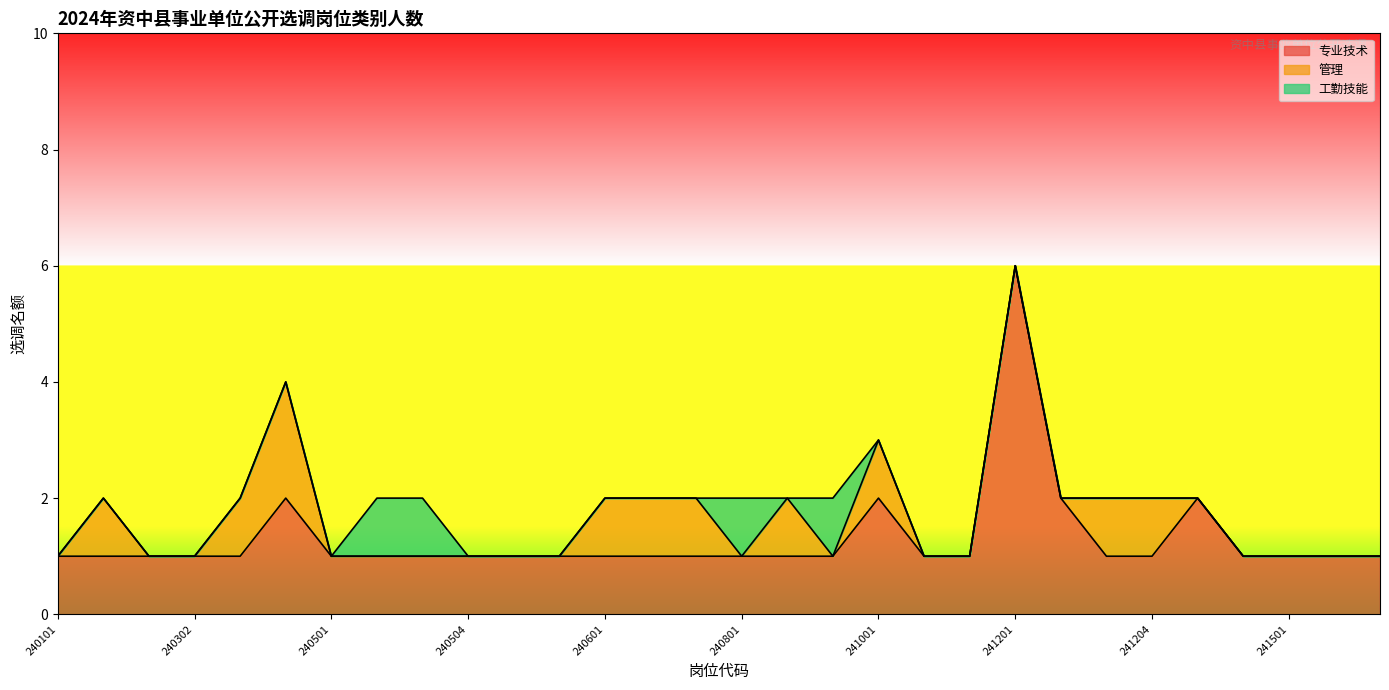

Which series changed the most between 241101 and 241201?

专业技术